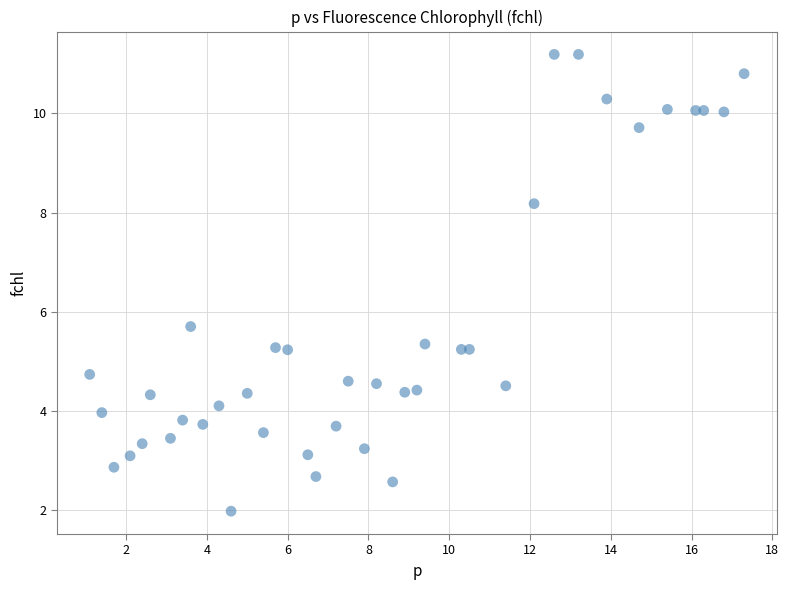

What Y value in the scatter plot is closest to 6?

5.7